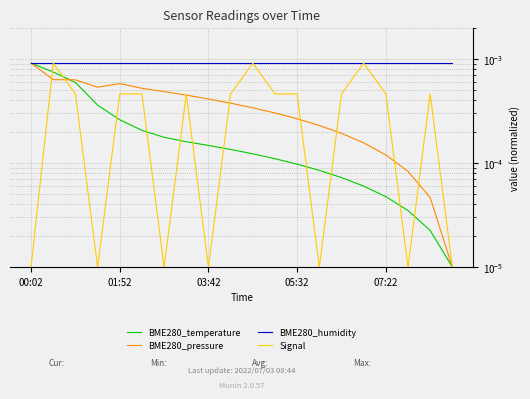

Between 16 and 18, which series saw the biggest shift?

BME280_pressure